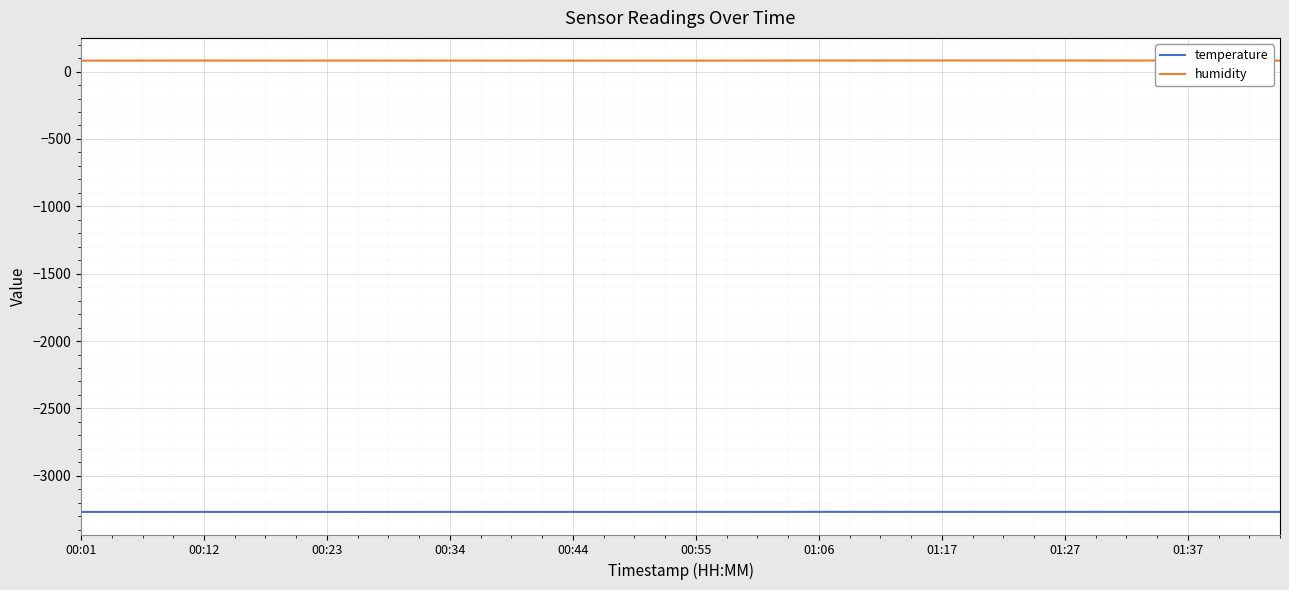

What is the minimum value for humidity?

81.2